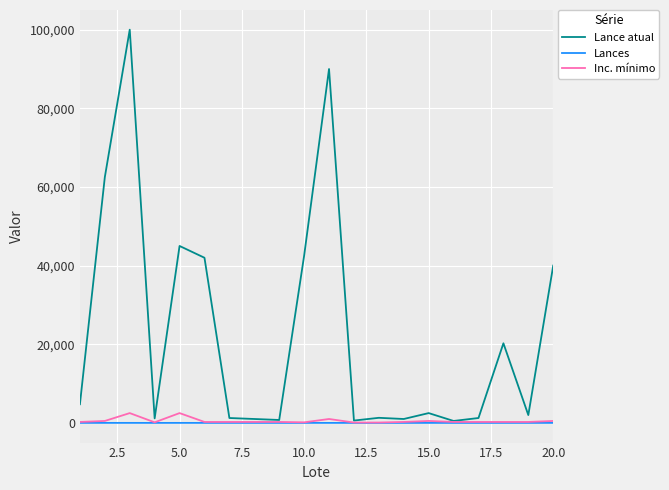

Which series has the largest range (max minus min)?

Lance atual